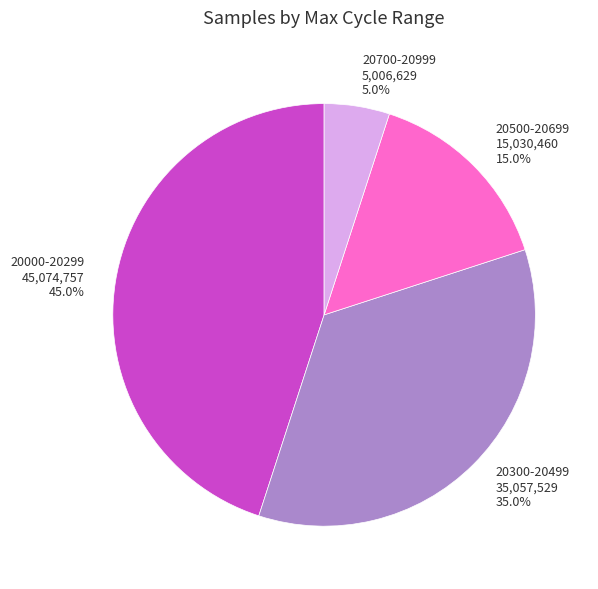

Does any single category account for the majority?

No